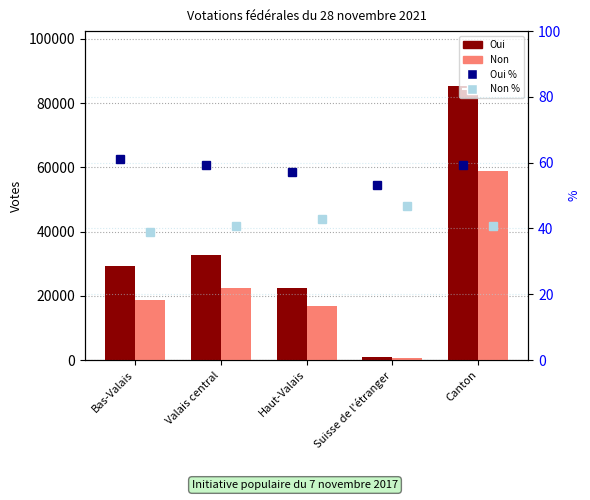

Rank the categories by Non % value from highest to lowest.

Suisse de l'étranger, Haut-Valais, Canton, Valais central, Bas-Valais